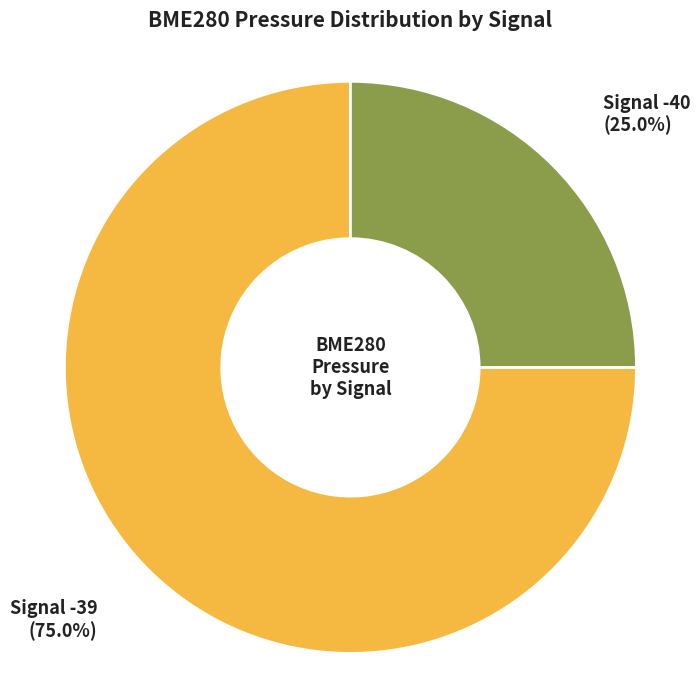

Is there any slice that represents more than half of the pie?

Yes